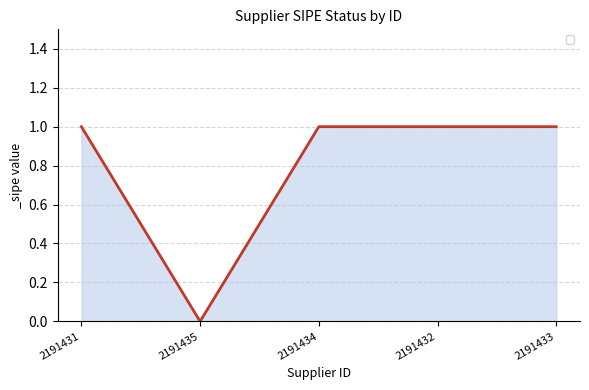

Does the chart display data point markers on the line(s)?

No